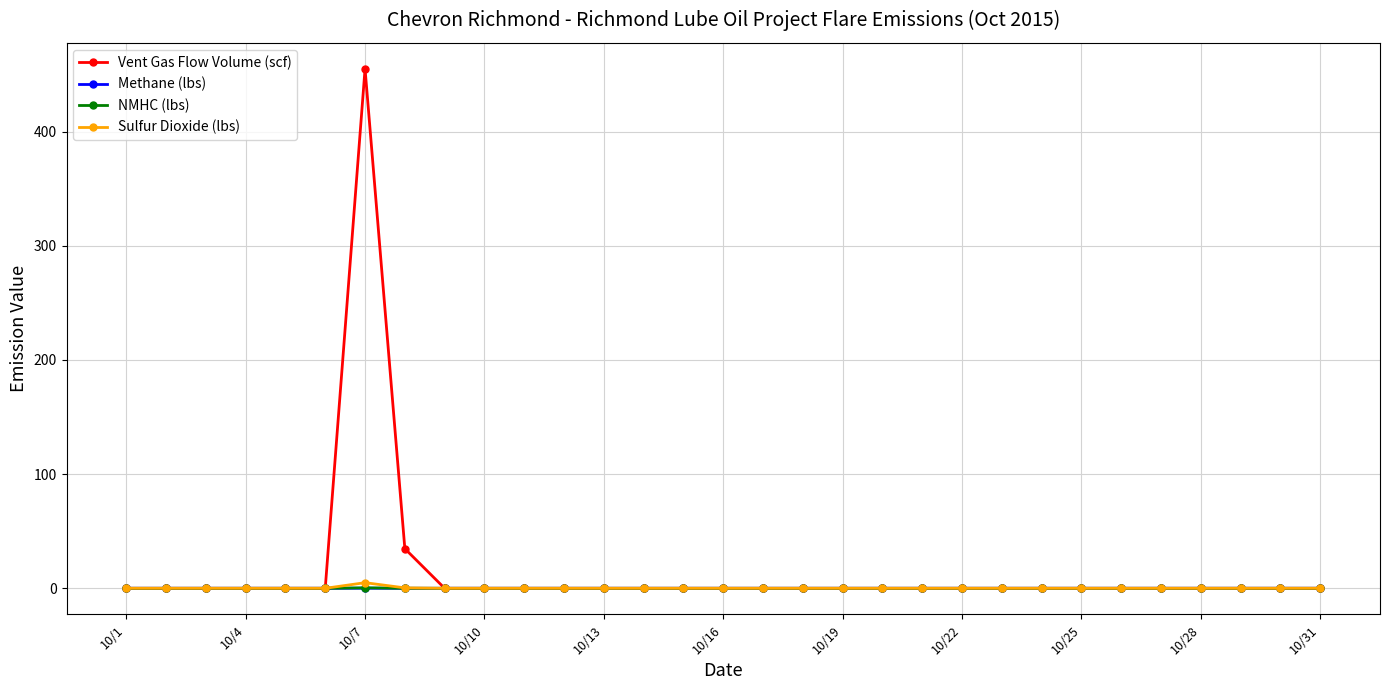

In NMHC (lbs), how many points are higher than both neighbors (excluding endpoints)?

1